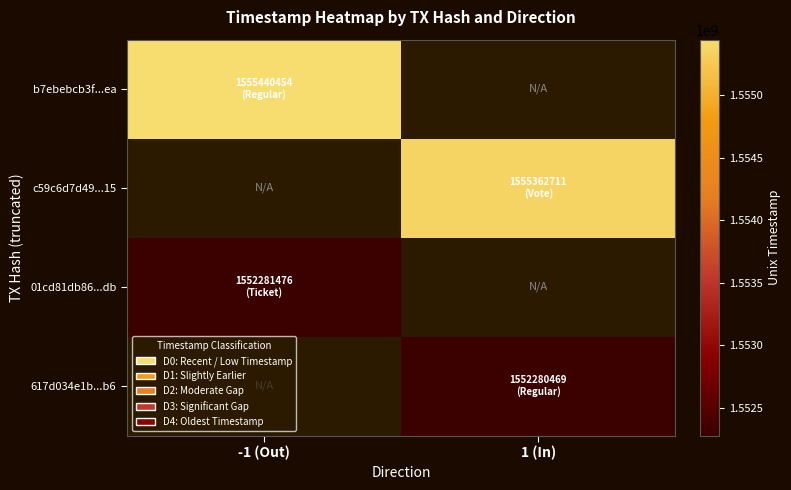

What is the spread (max minus min) of values at -1 (Out)?

3158978.0